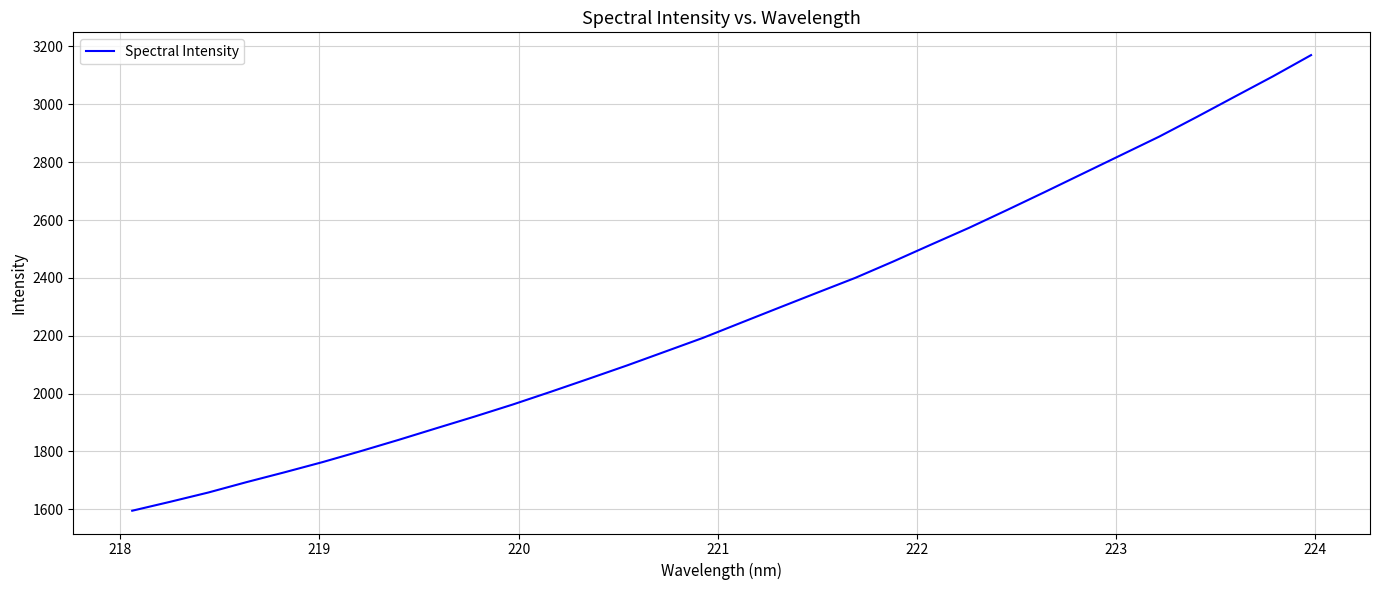

What is the smallest value displayed?

1595.0